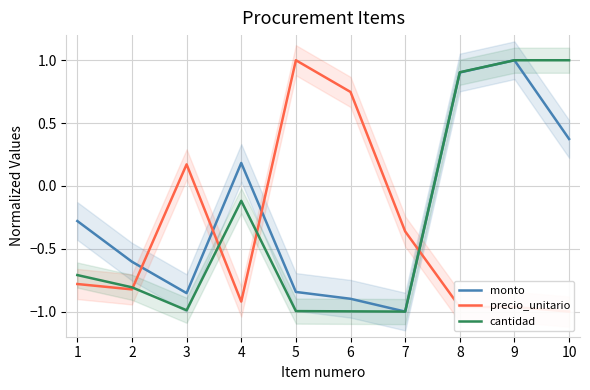

True or false: precio_unitario and cantidad cross at least once.

True